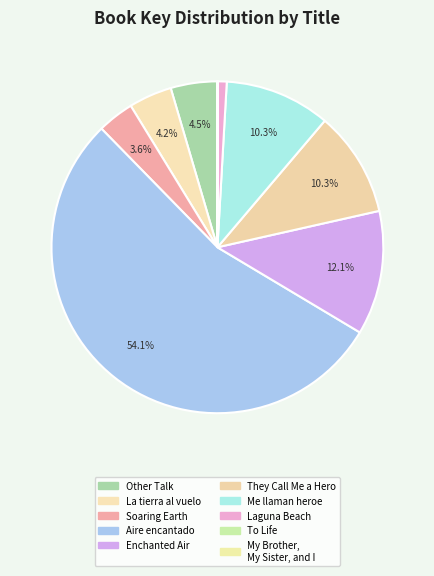

Rank the categories by value from highest to lowest.

Aire encantado, Enchanted Air, Me llaman heroe, They Call Me a Hero, Other Talk, La tierra al vuelo, Soaring Earth, Laguna Beach, My Brother, My Sister, and I, To Life